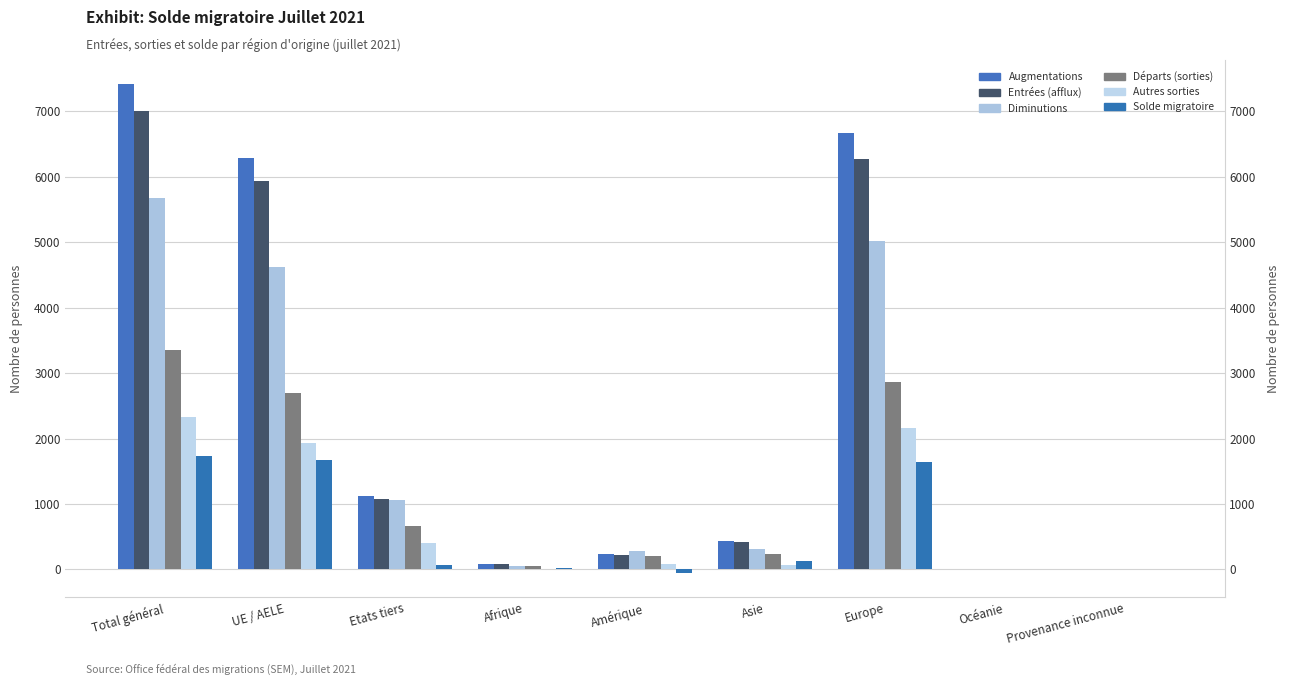

How many series are shown in this chart?

6